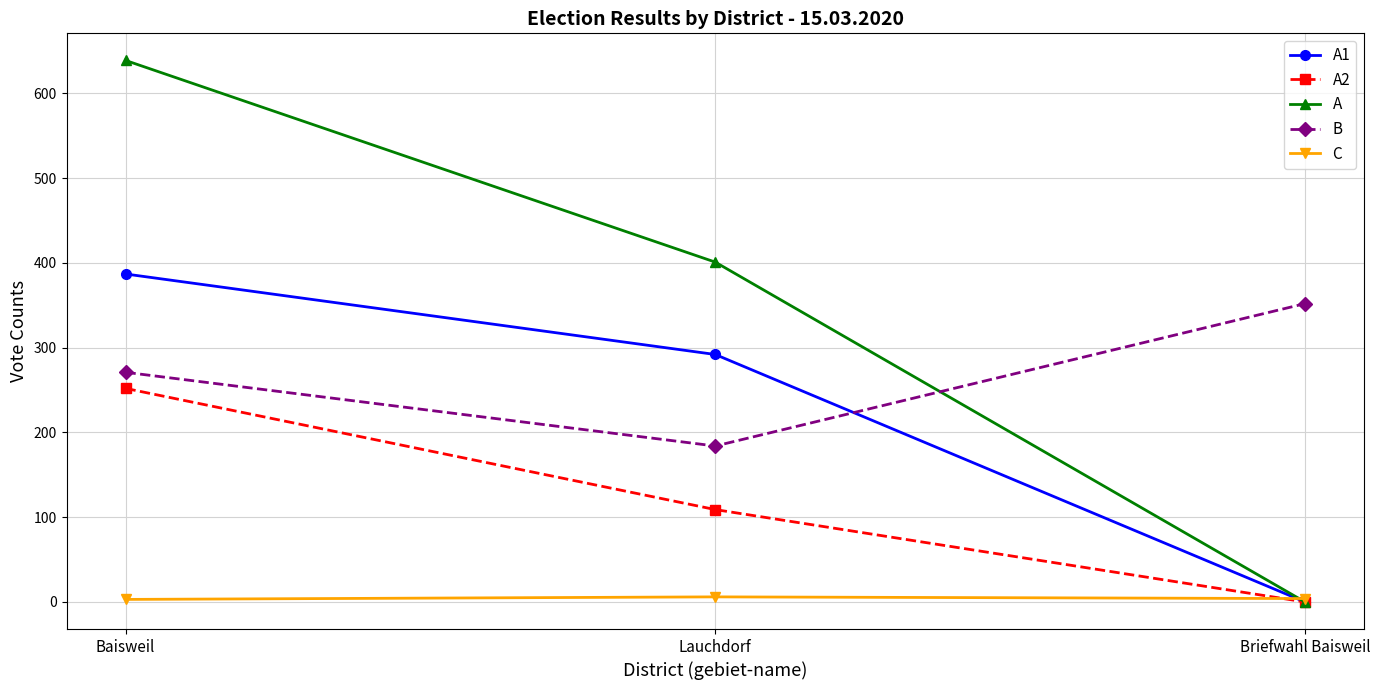

Between Lauchdorf and Briefwahl Baisweil, which series saw the biggest shift?

A